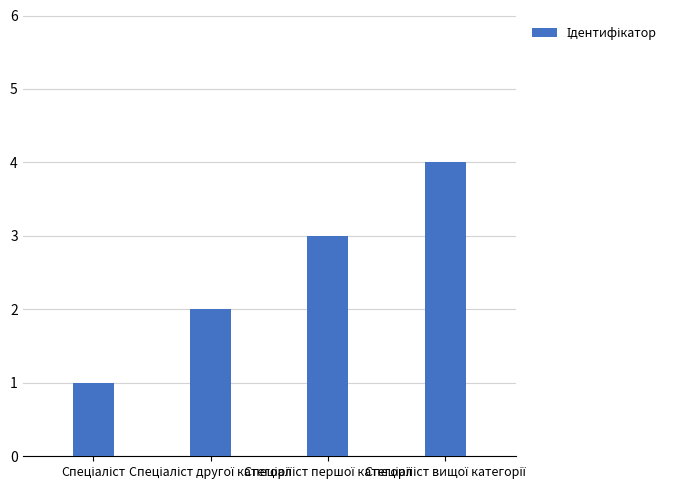

What is the difference between the maximum and minimum values?

3